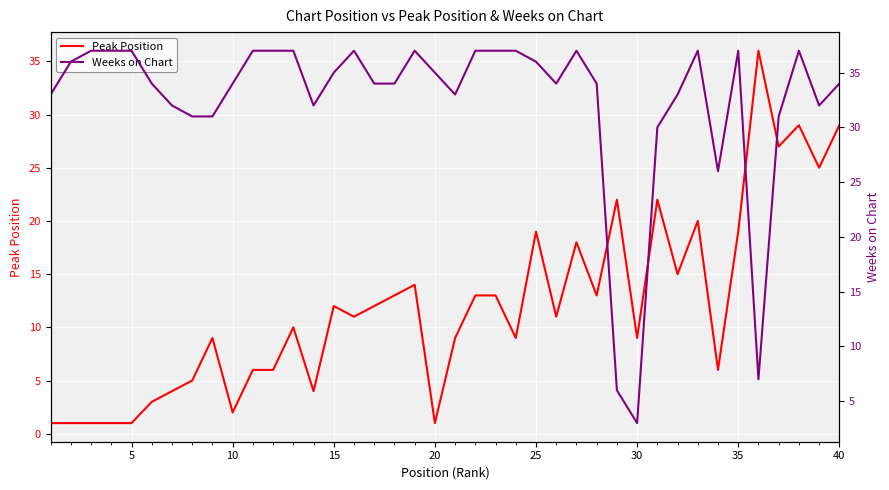

Is it true that Peak Position equals 1 at 20?

True